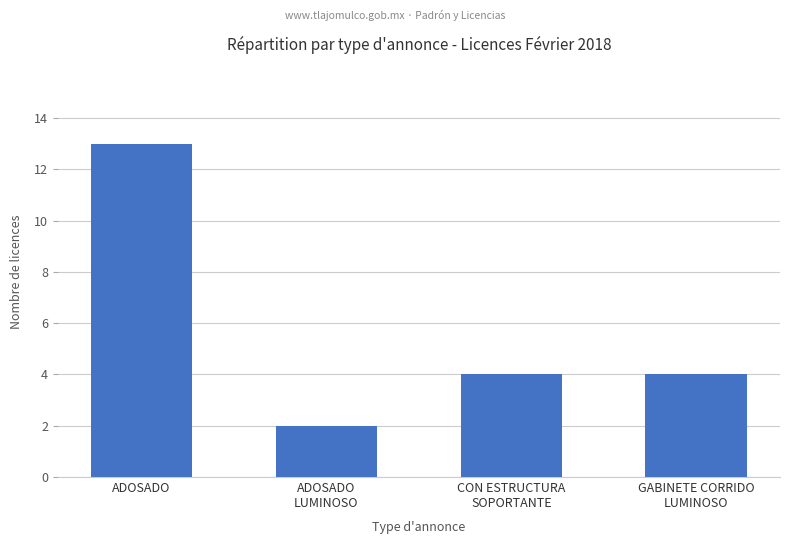

What position from the right is CON ESTRUCTURA
SOPORTANTE?

2